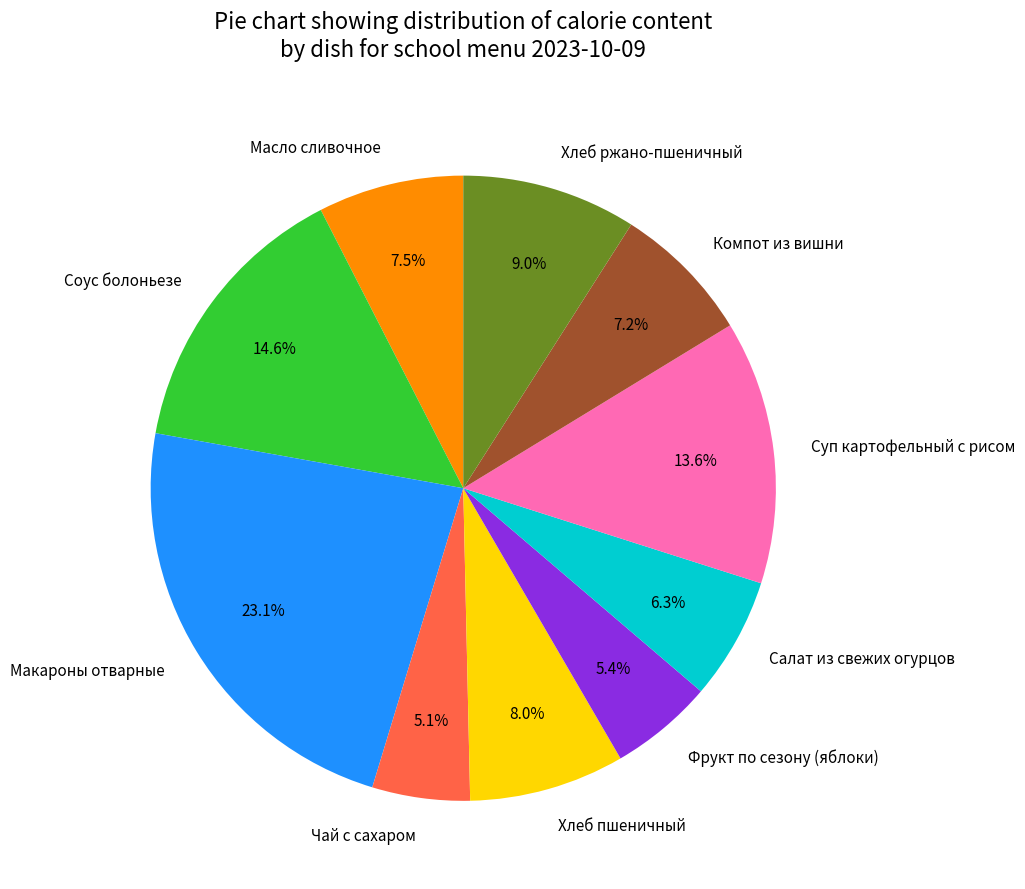

How many segments does this pie chart have?

10